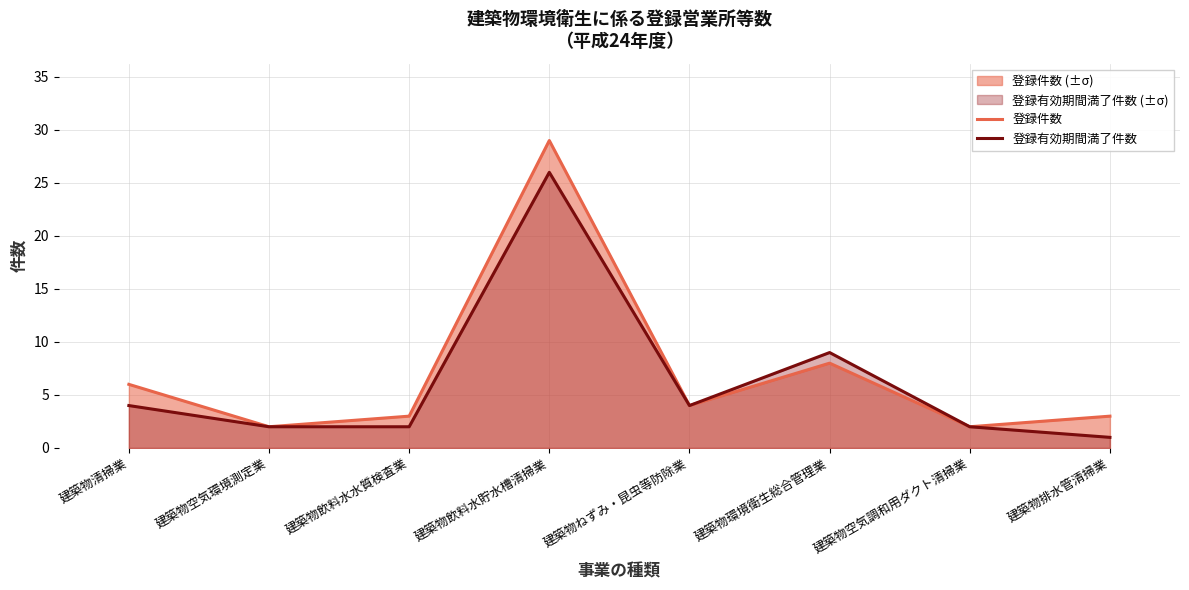

What is the total value across all series at 建築物空気環境測定業?

4